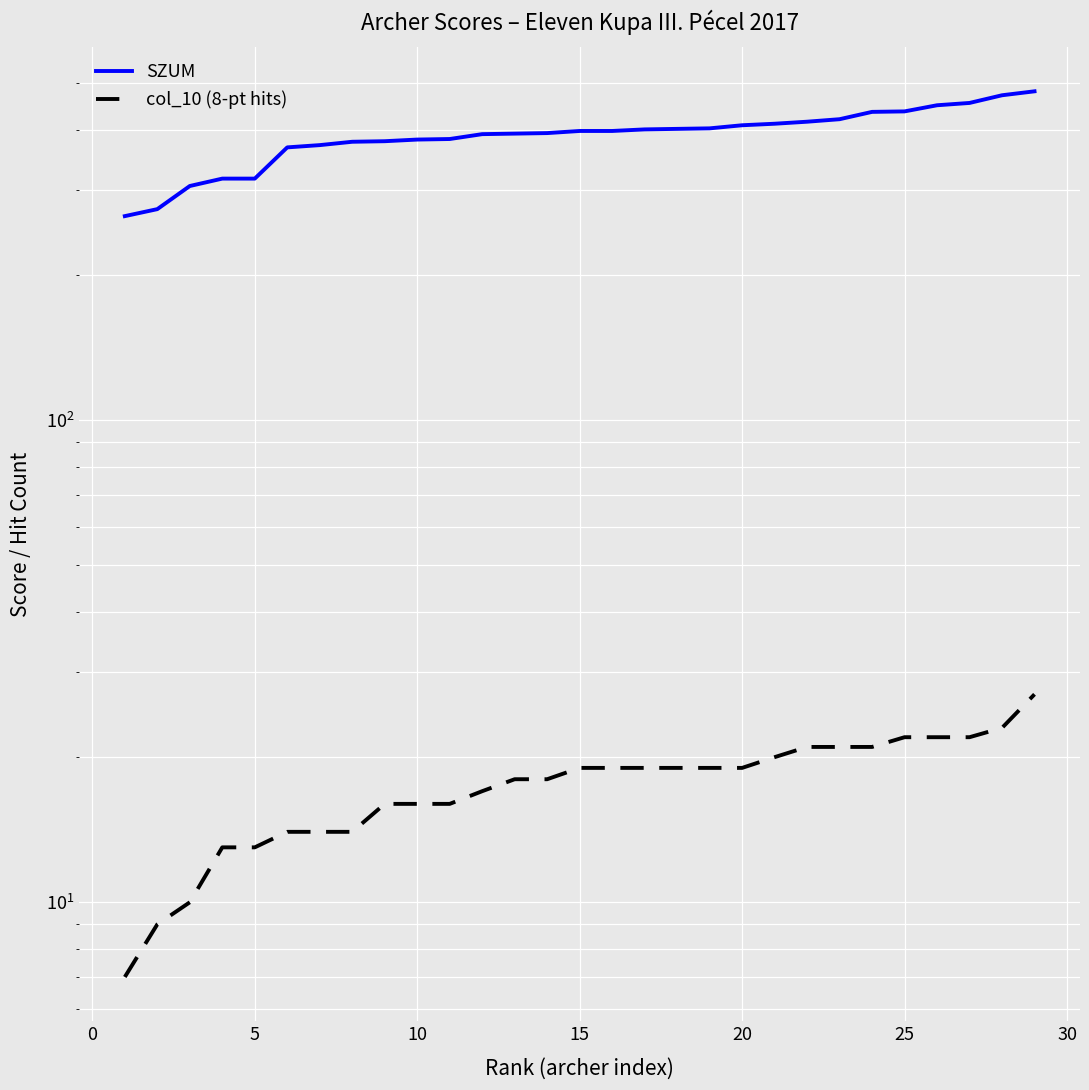

What is the difference between the highest and lowest values at 20?

354